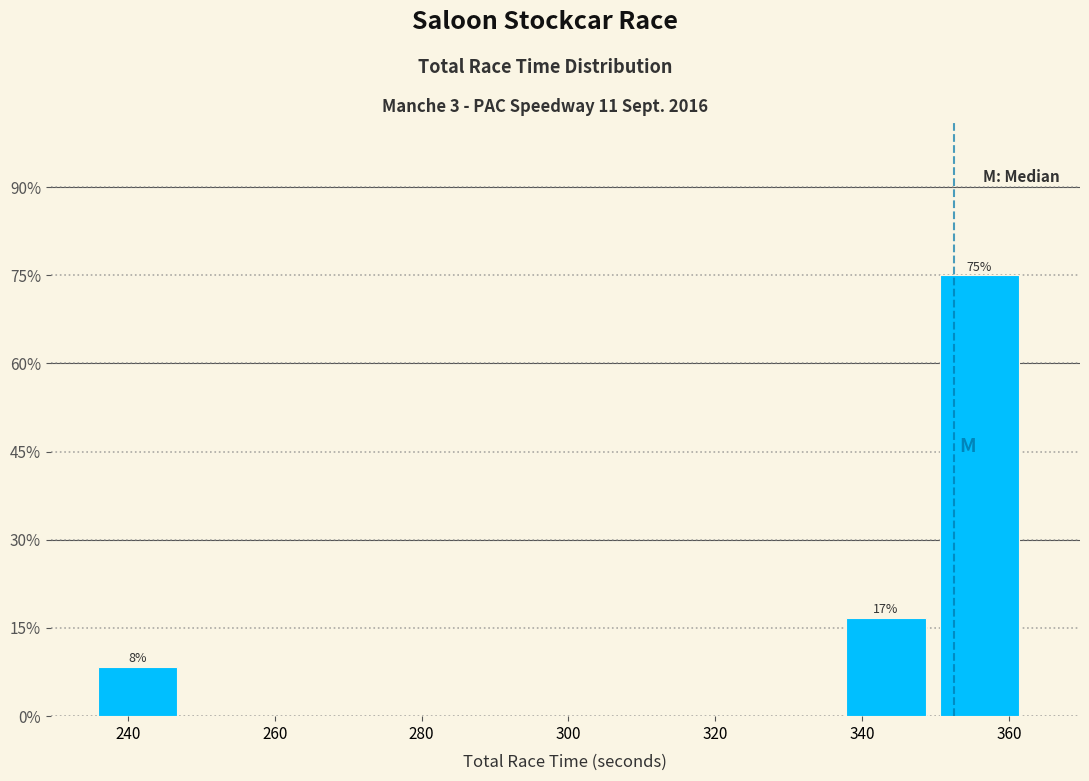

Which range on the x-axis has the tallest bar?

350 to 364